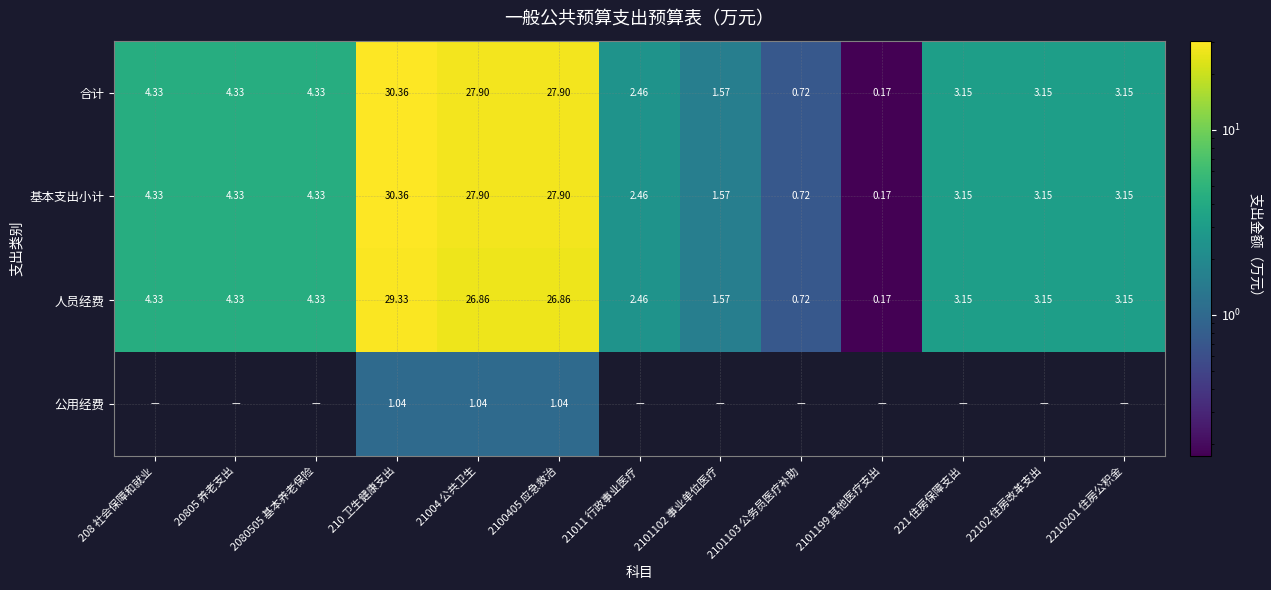

At which category is the sum across all series the highest?

210 卫生健康支出